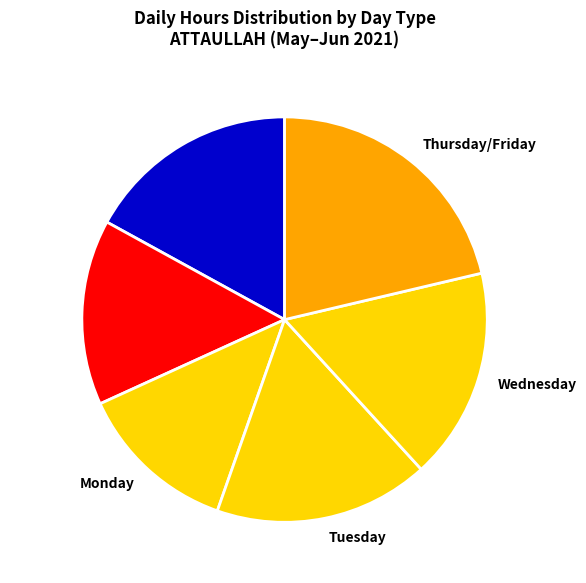

What is the smallest slice in the pie chart?

Monday